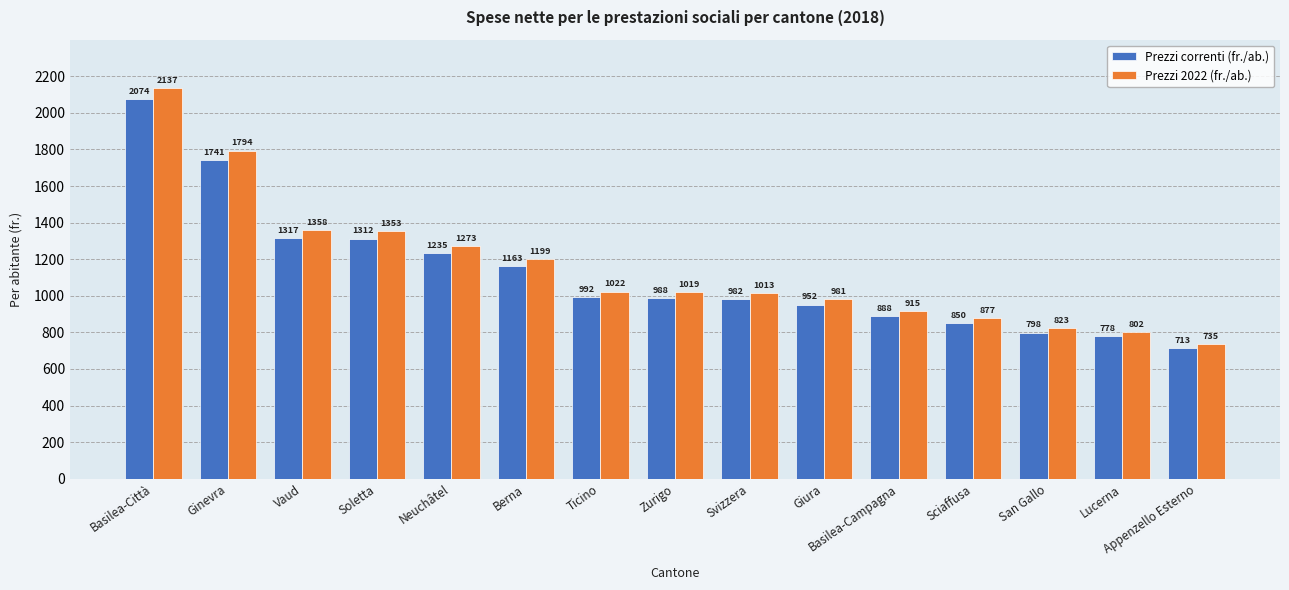

Count the number of data series in this chart.

2